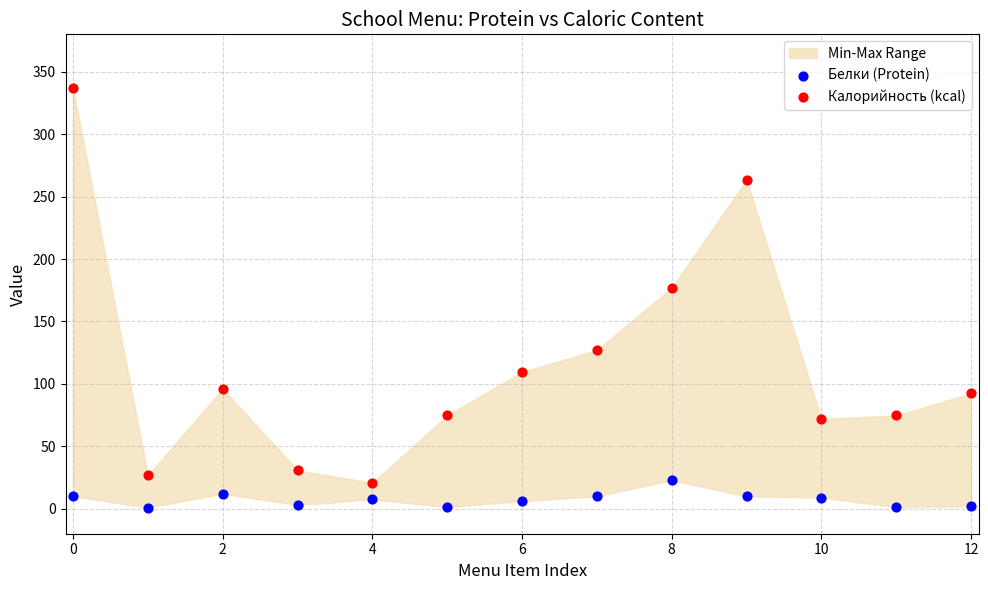

Which series reaches the maximum Y coordinate?

Калорийность (kcal)